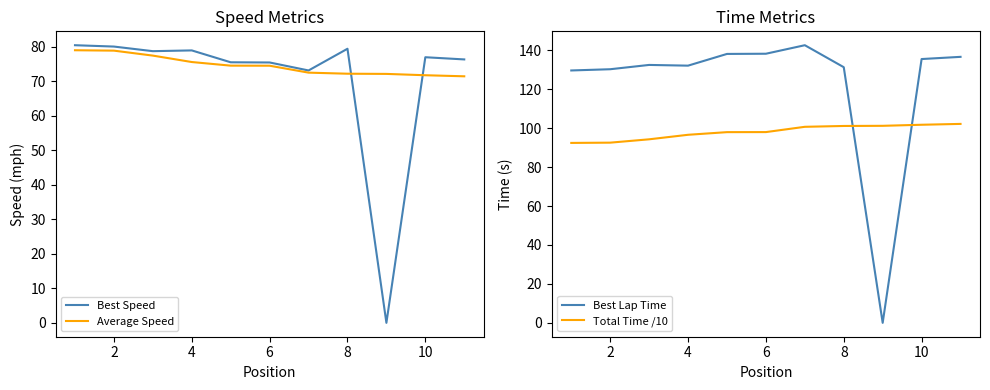

The value of Best Speed at 2 is 80.1. True or false?

True